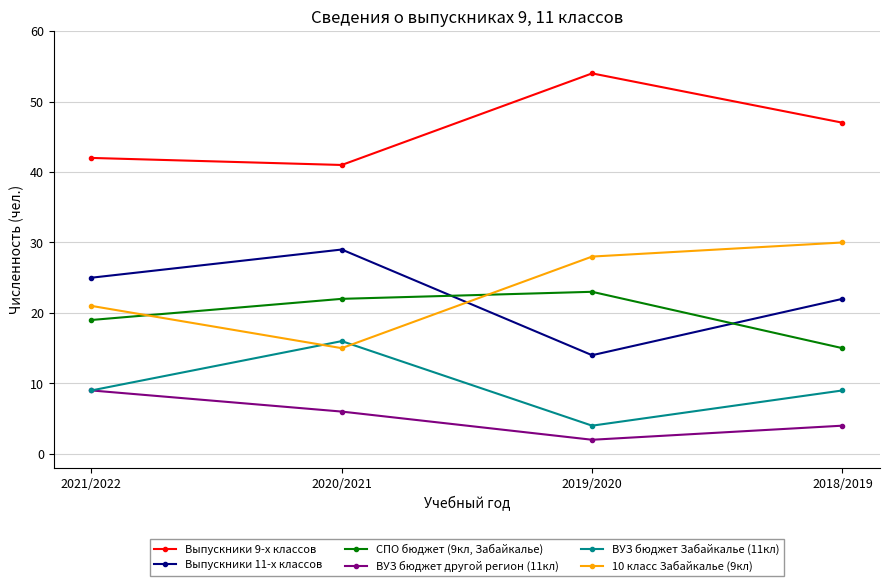

At which label does СПО бюджет (9кл, Забайкалье) reach its minimum?

2018/2019